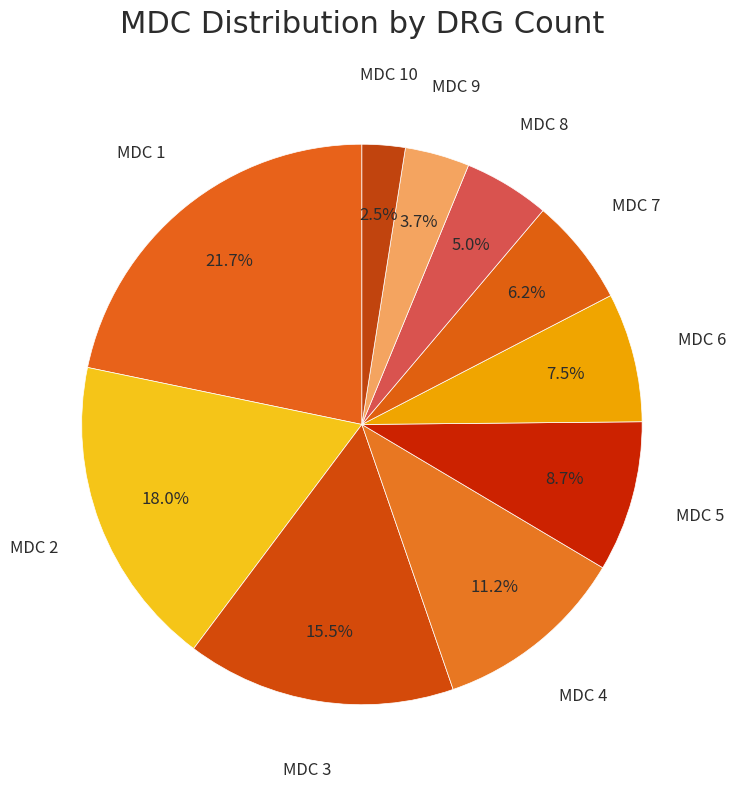

How many segments does this pie chart have?

10